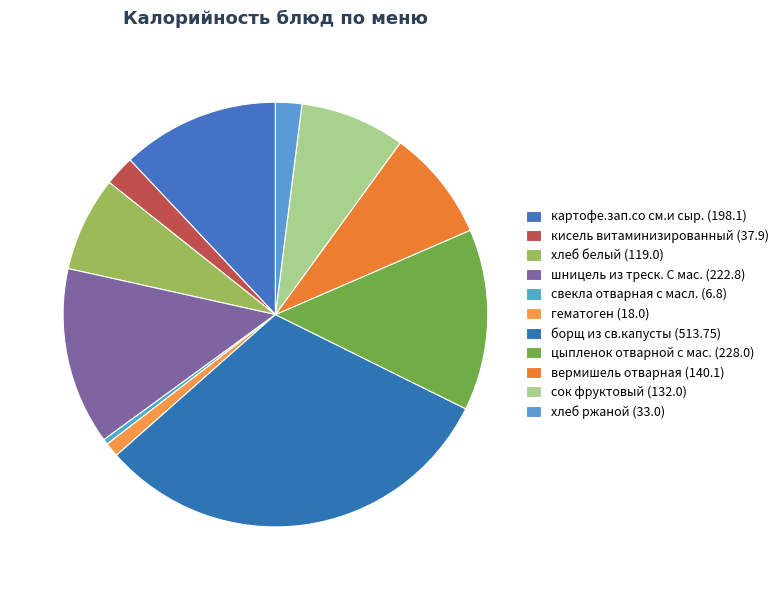

Count the number of slices in the pie.

11